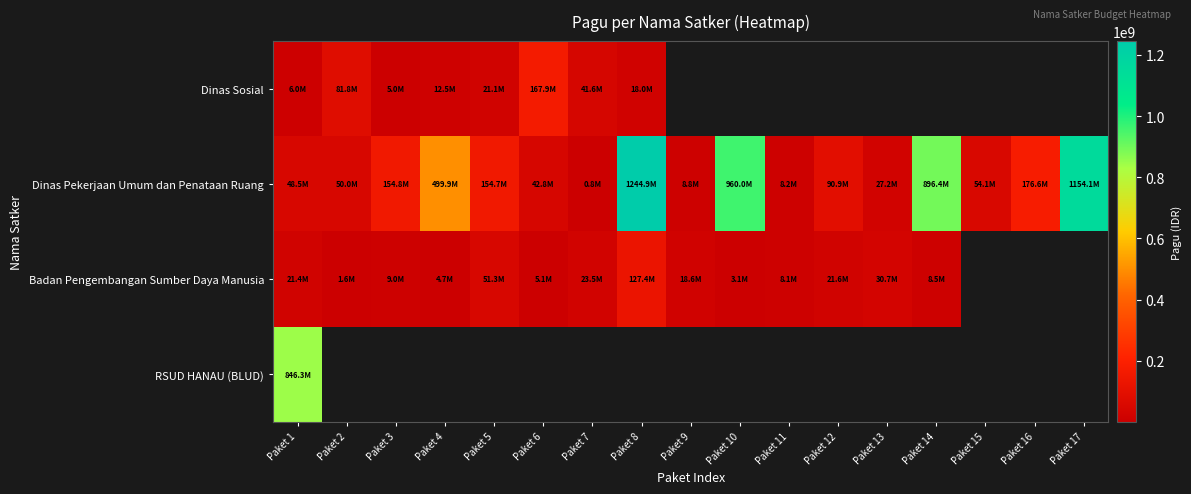

At which label does Dinas Sosial reach its minimum?

Paket 3